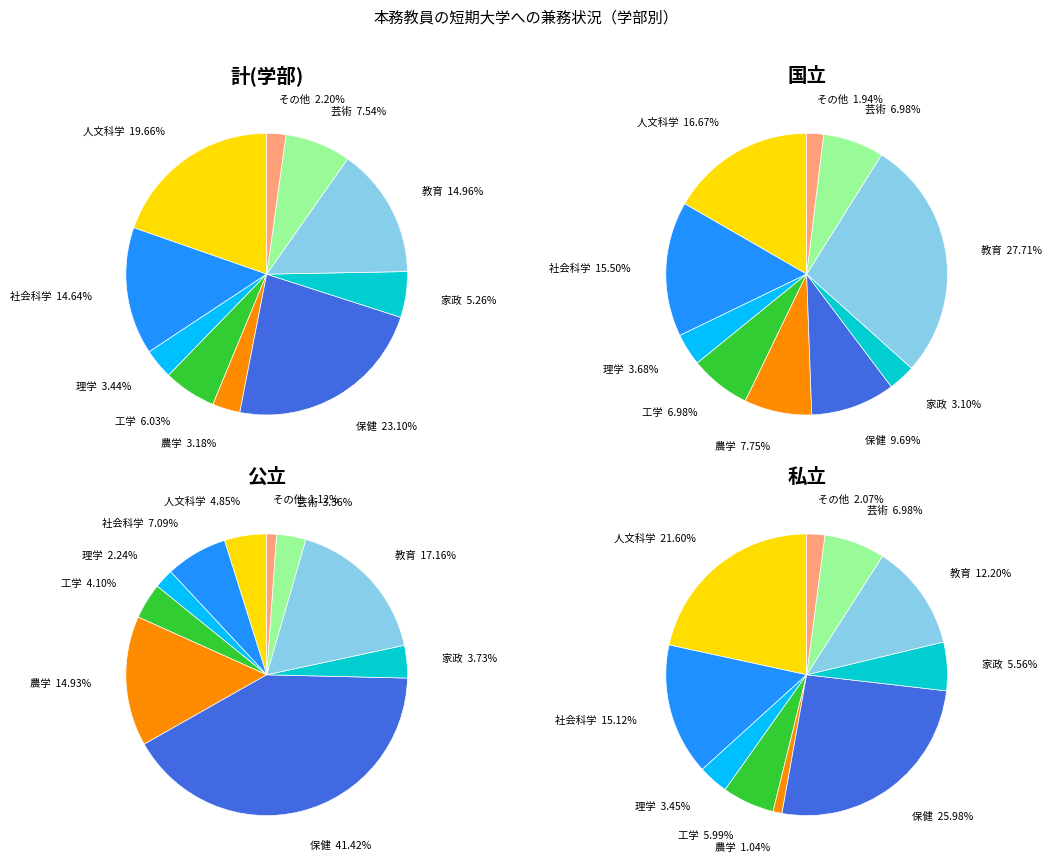

What percentage is the 保健 slice, to the nearest percent?

23%